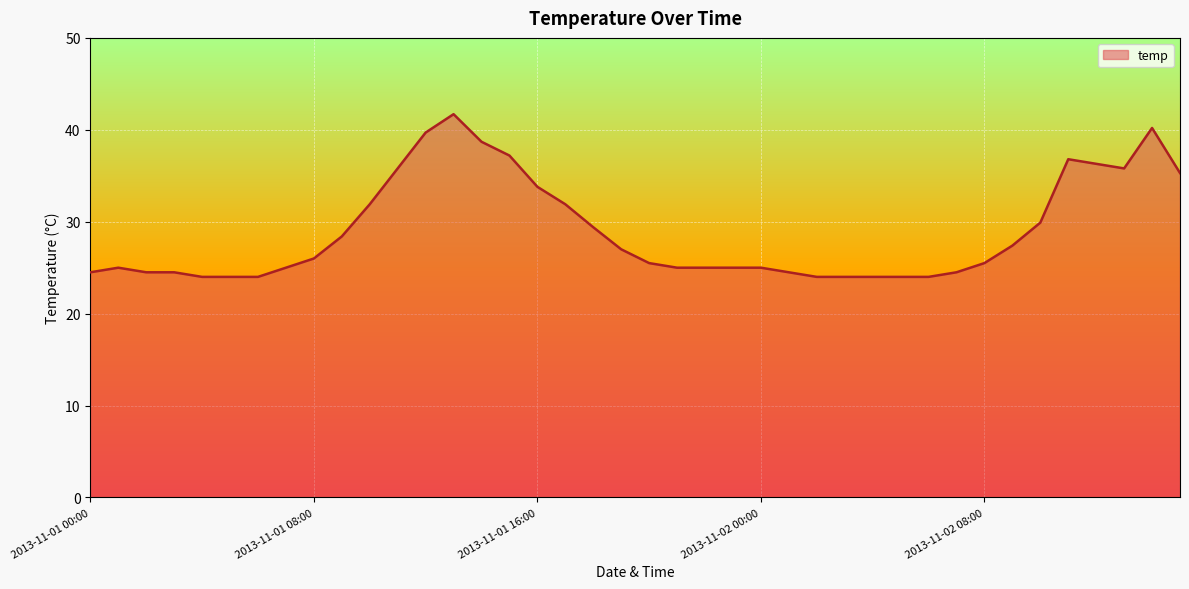

What is the maximum value shown in the chart?

41.7